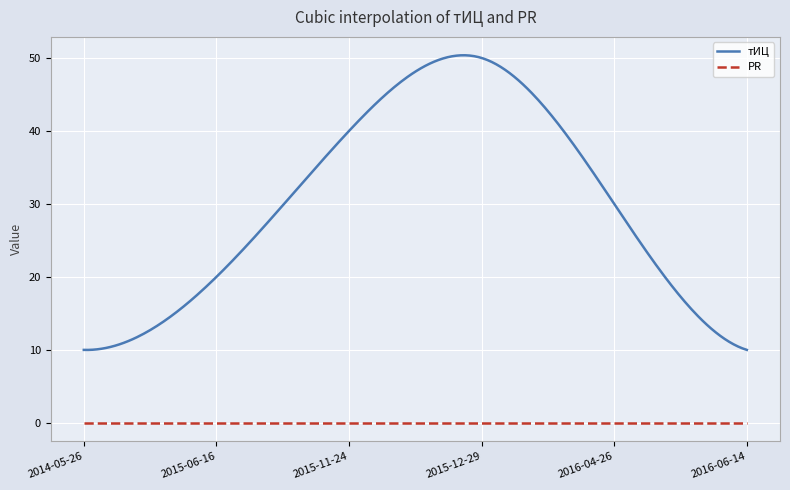

Which series has the largest range (max minus min)?

тИЦ